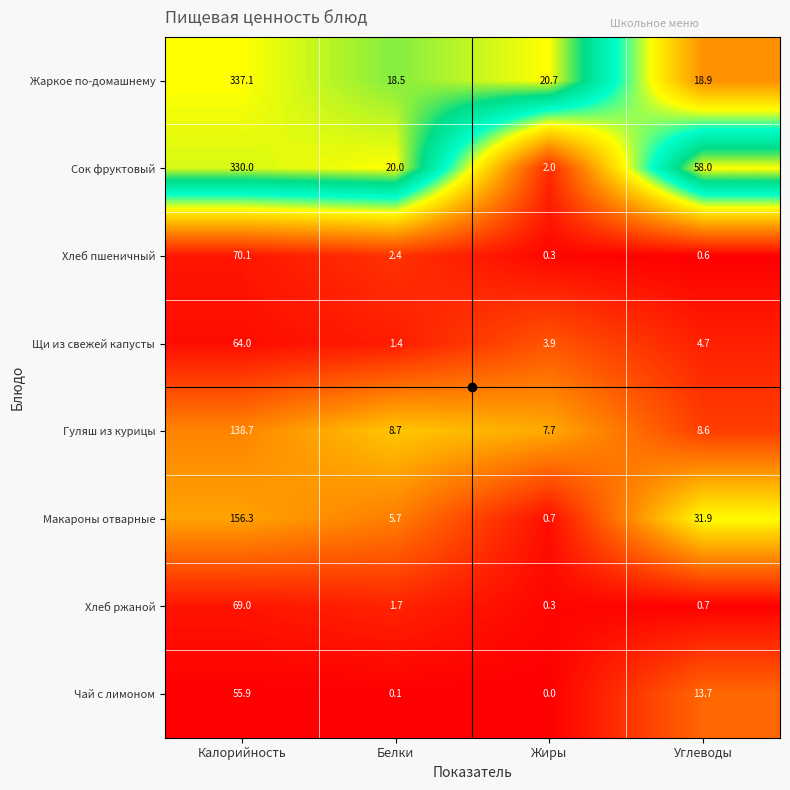

What is the difference between the Хлеб пшеничный values at Белки and Углеводы?

1.8